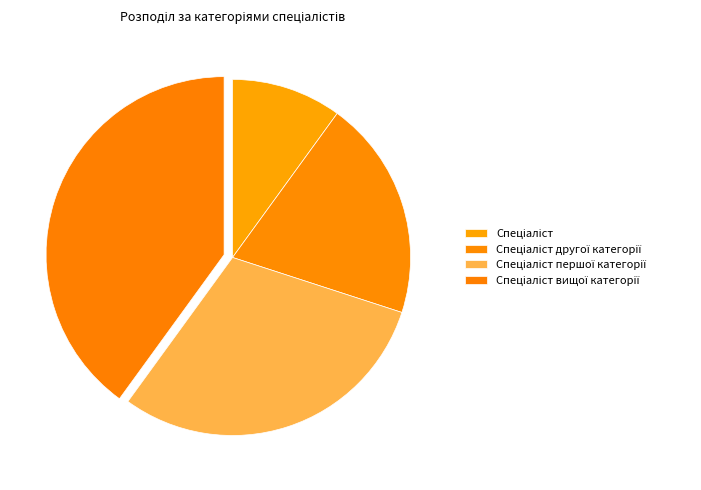

To the nearest percent, what is the difference between the largest and smallest slice percentages?

30%